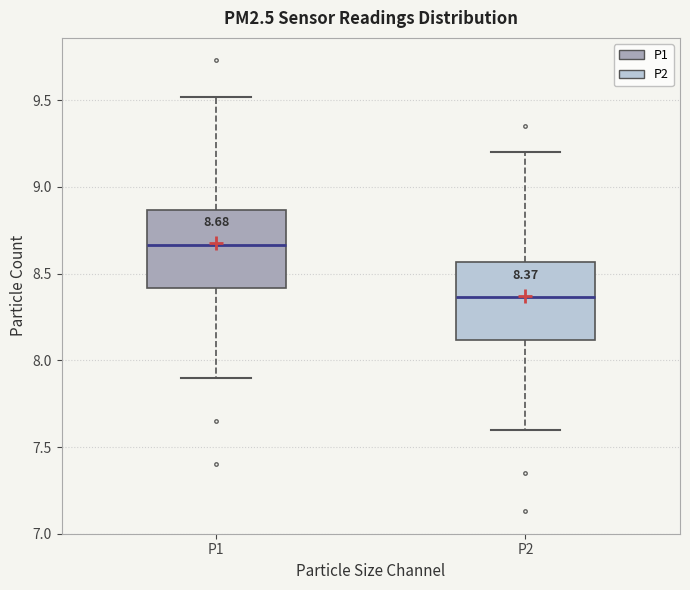

Which box has the highest median line?

P1